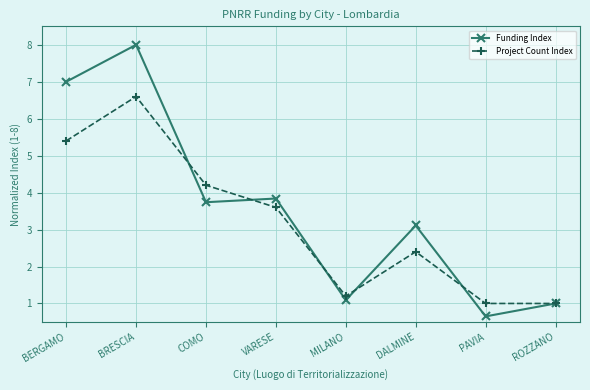

Where is Funding Index nearest to the value 4?

VARESE